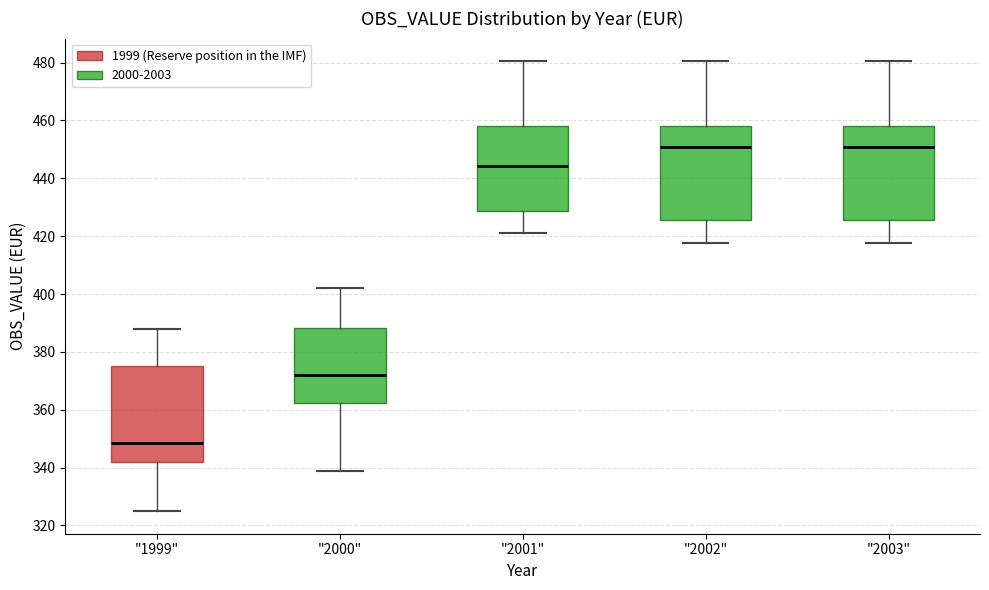

Reading left to right, transcribe this box plot: for each box, give where its median line is, the range the box spans, and where its two whiskers end, as read against the y-axis. The values are not printed on the chart, so give them approximately, as read against the axis.

"1999": median 348, box 342 to 376, whiskers 324 to 388
"2000": median 372, box 362 to 388, whiskers 340 to 402
"2001": median 444, box 428 to 458, whiskers 422 to 480
"2002": median 450, box 426 to 458, whiskers 418 to 480
"2003": median 450, box 426 to 458, whiskers 418 to 480